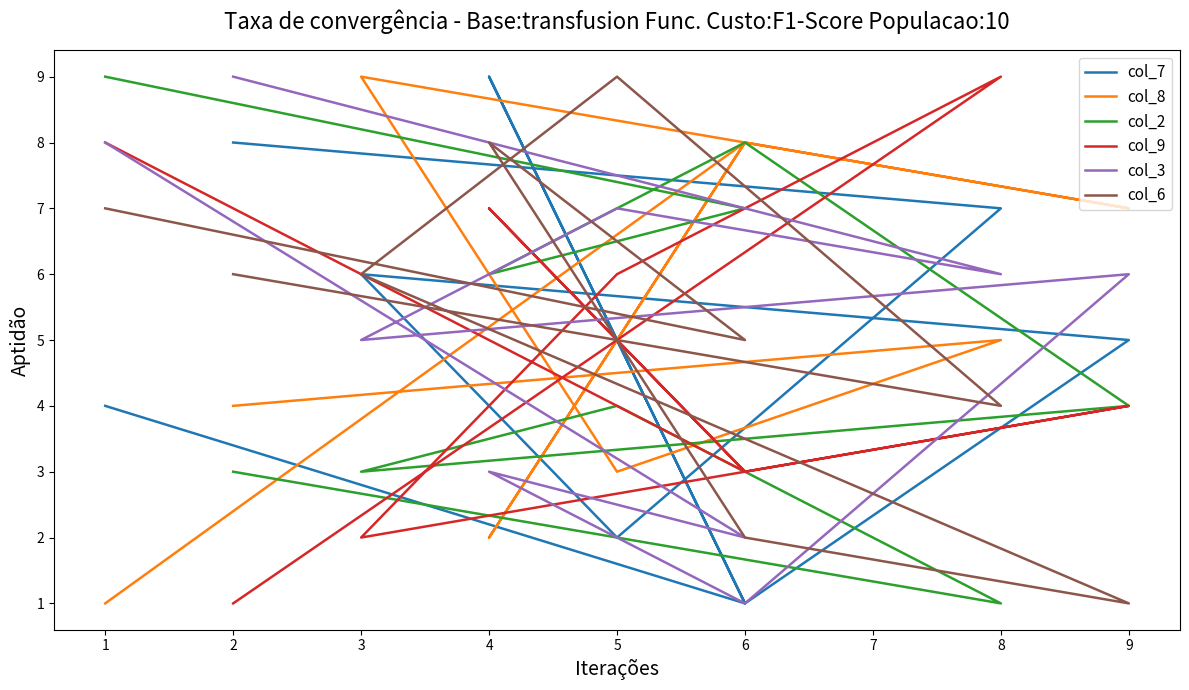

Is the value of col_2 at 4 greater than the value of col_9 at 6?

Yes